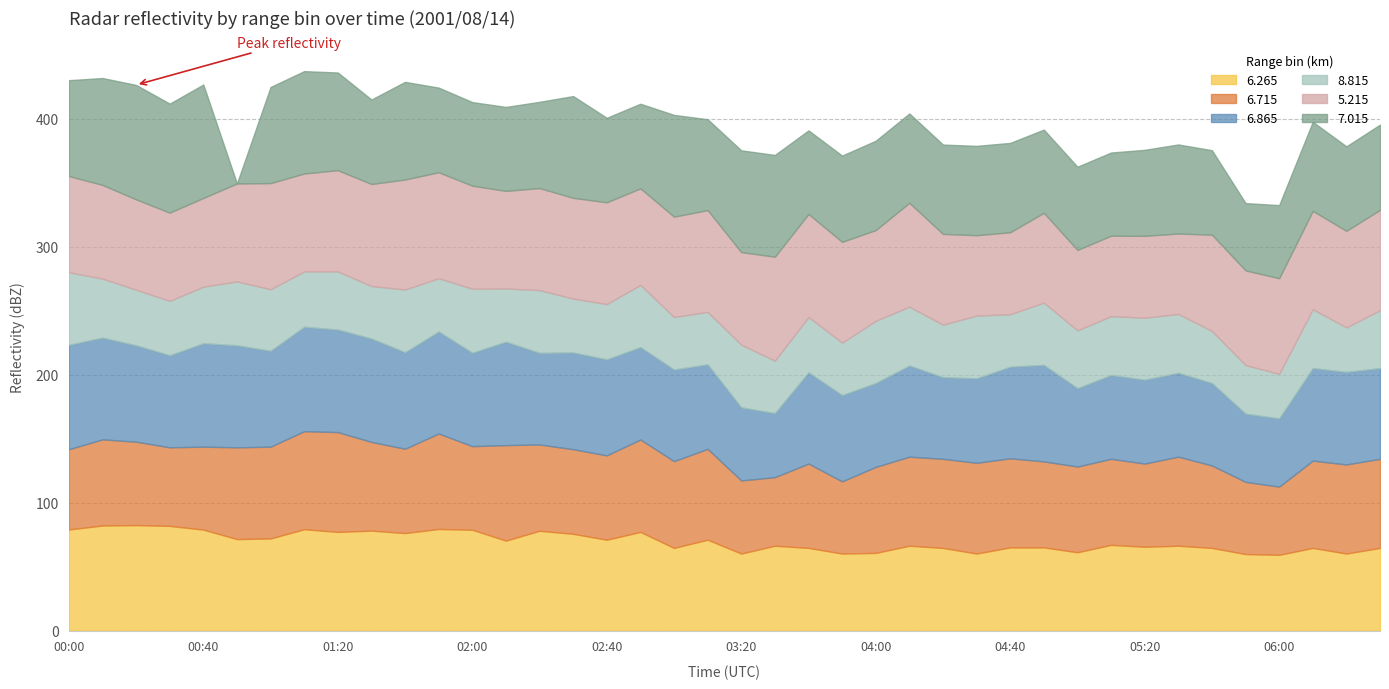

Between 04:00 and 05:50, which series saw the biggest shift?

  7.015